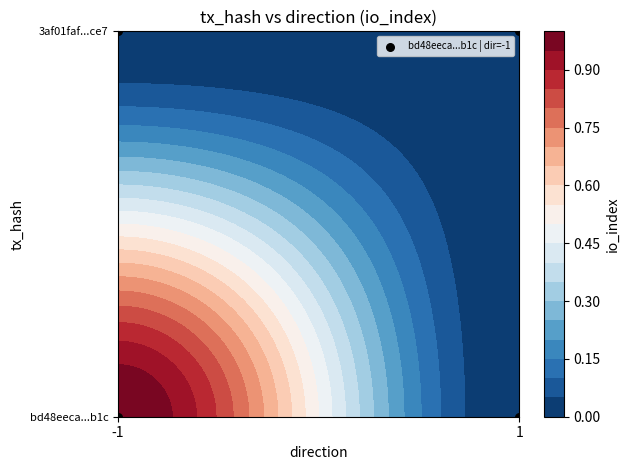

Rank the series by their maximum value, from lowest to highest.

3af01fafdd5119d06013b3276f34016c1eface7, bd48eeca84d45a1642db2d24400772b8af00b1c